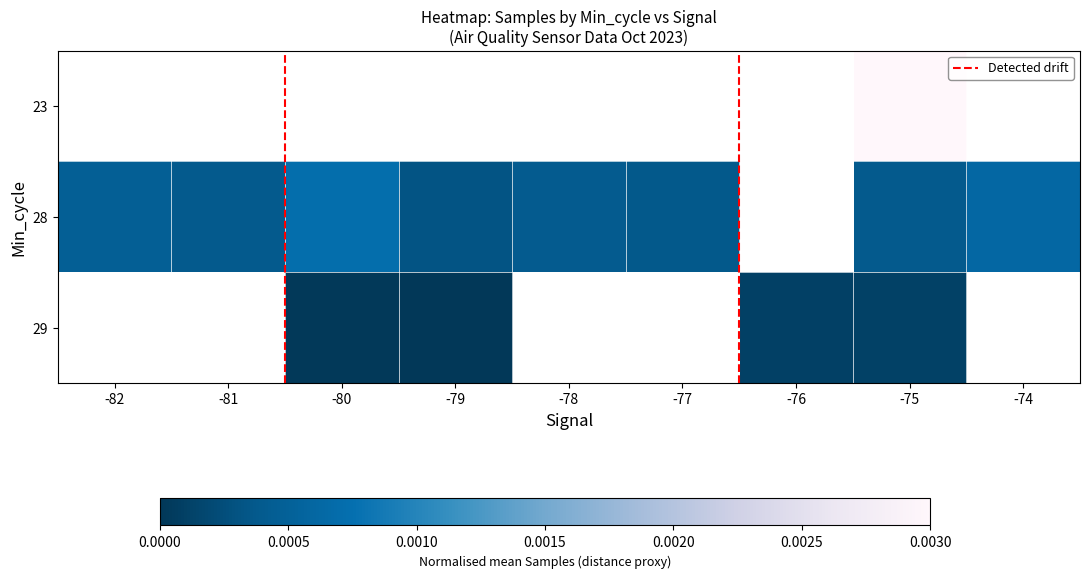

Which series has the largest range (max minus min)?

28